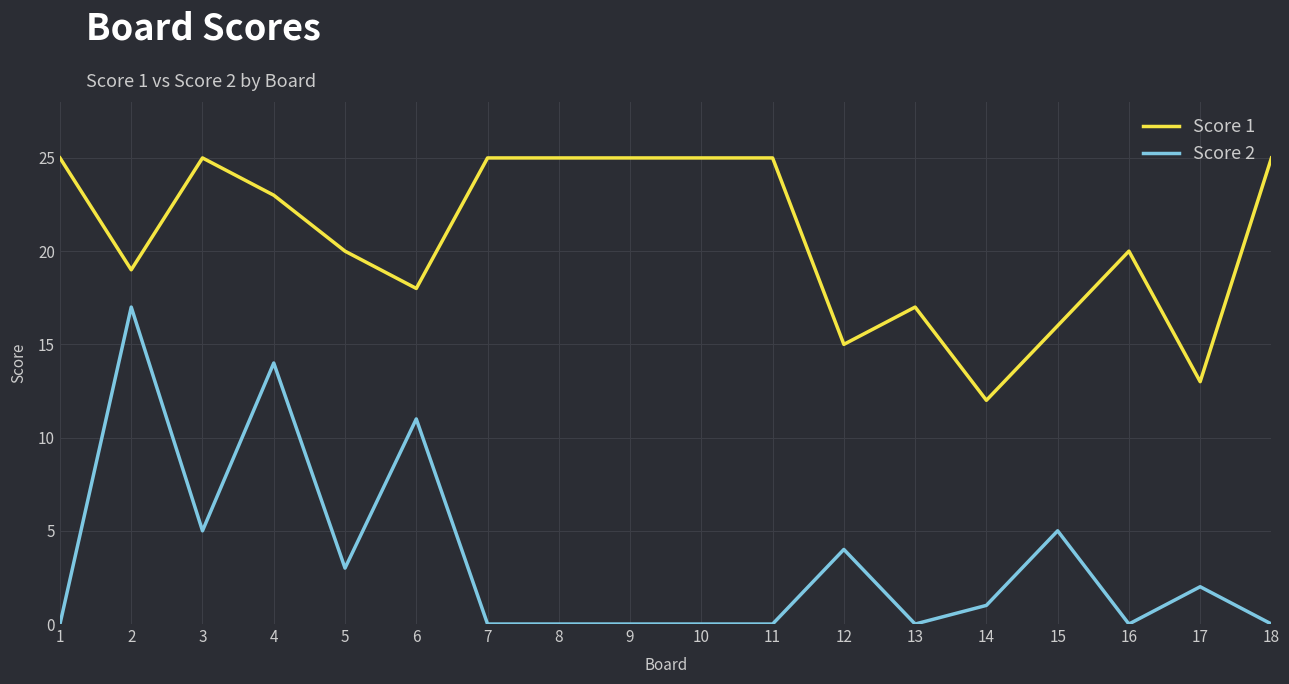

True or false: Score 2 and Score 1 cross at least once.

False